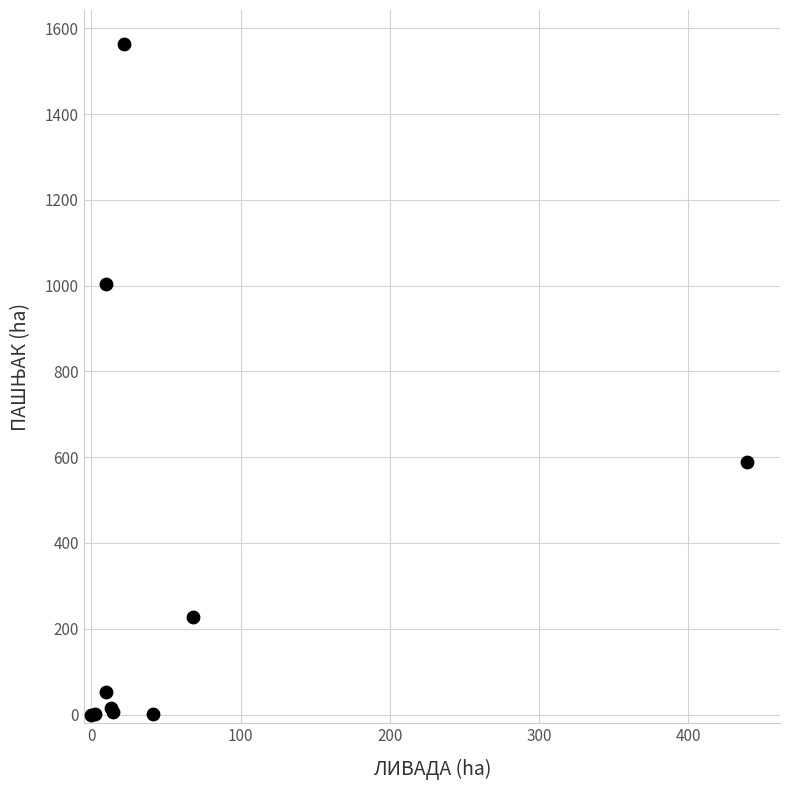

What Y value in the scatter plot is closest to 782?

588.8